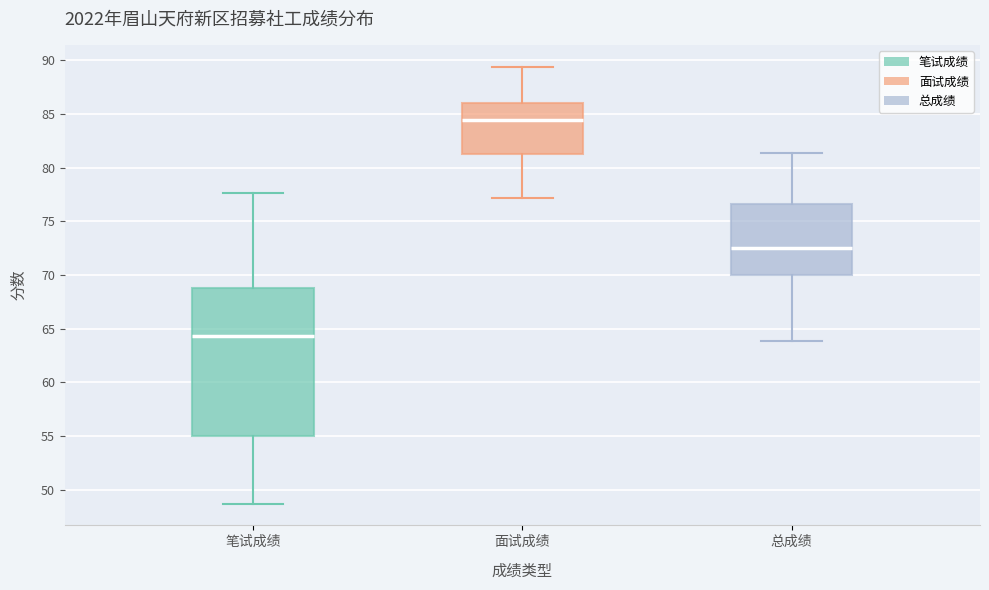

Reading left to right, read every box against the y-axis: the position of its median line, the range the box covers, and the ends of its whiskers. The values are not printed on the chart, so give them approximately, as read against the axis.

笔试成绩: median 64.5, box 55.0 to 69.0, whiskers 48.5 to 77.5
面试成绩: median 84.5, box 81.5 to 86.0, whiskers 77.0 to 89.5
总成绩: median 72.5, box 70.0 to 76.5, whiskers 64.0 to 81.5